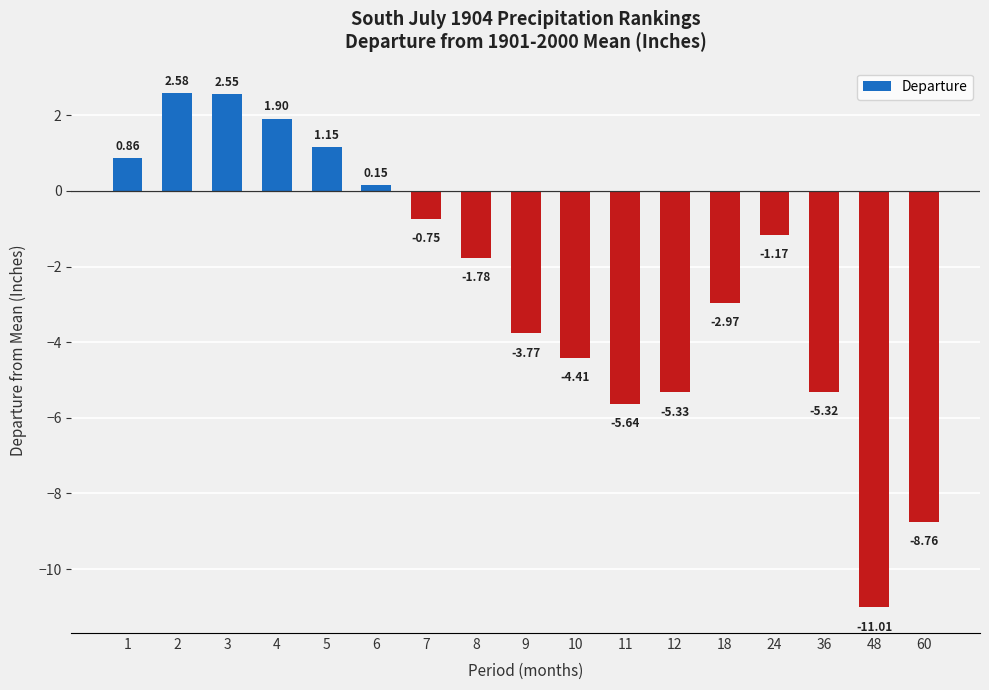

List the labels in order of value, largest first.

2, 3, 4, 5, 1, 6, 7, 24, 8, 18, 9, 10, 36, 12, 11, 60, 48